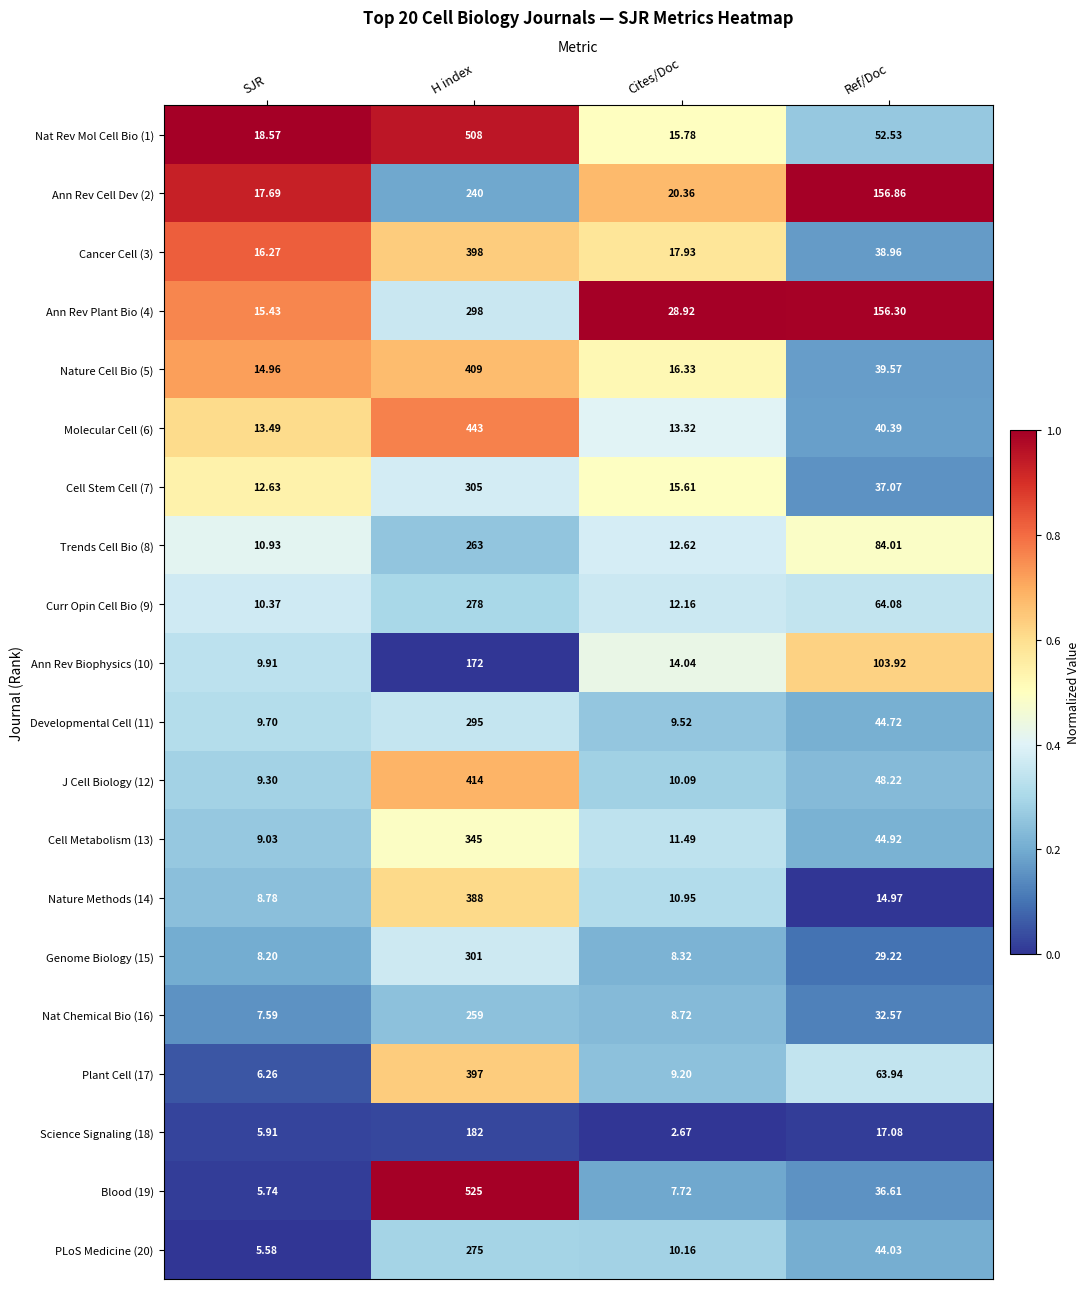

Is the value of Cell Stem Cell (7) at Ref/Doc greater than the value of Curr Opin Cell Bio (9) at Ref/Doc?

No